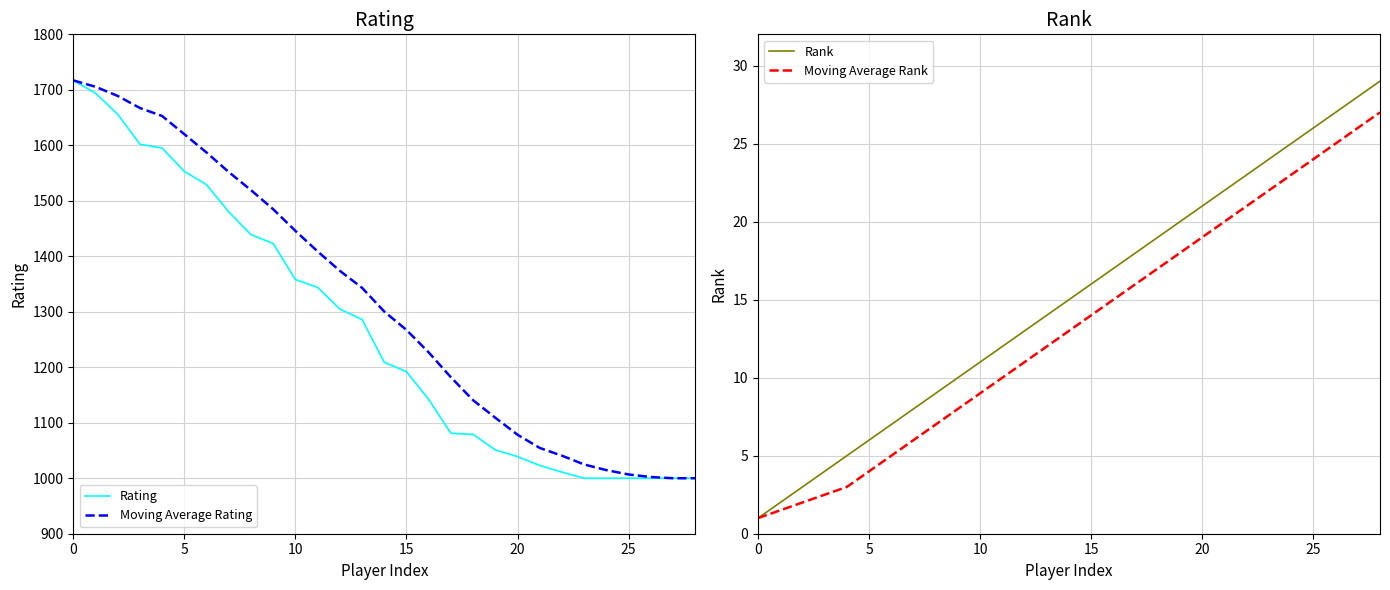

What is the difference between the highest and lowest values at 9?

1476.8